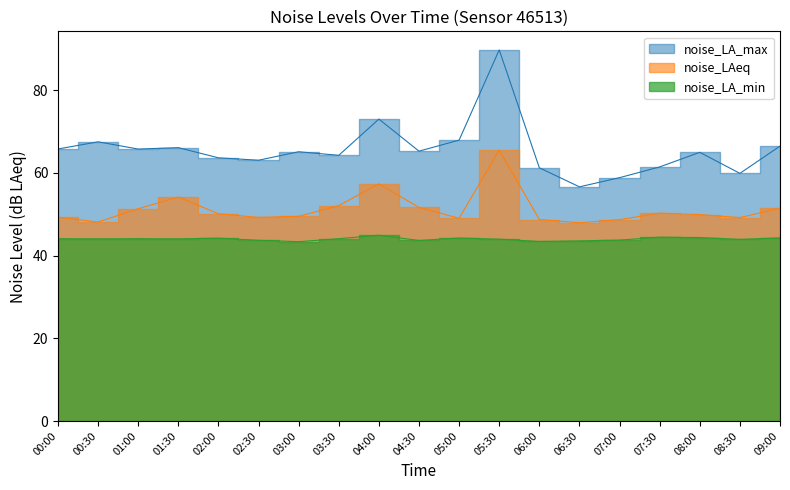

True or false: noise_LA_min and noise_LA_max cross at least once.

False